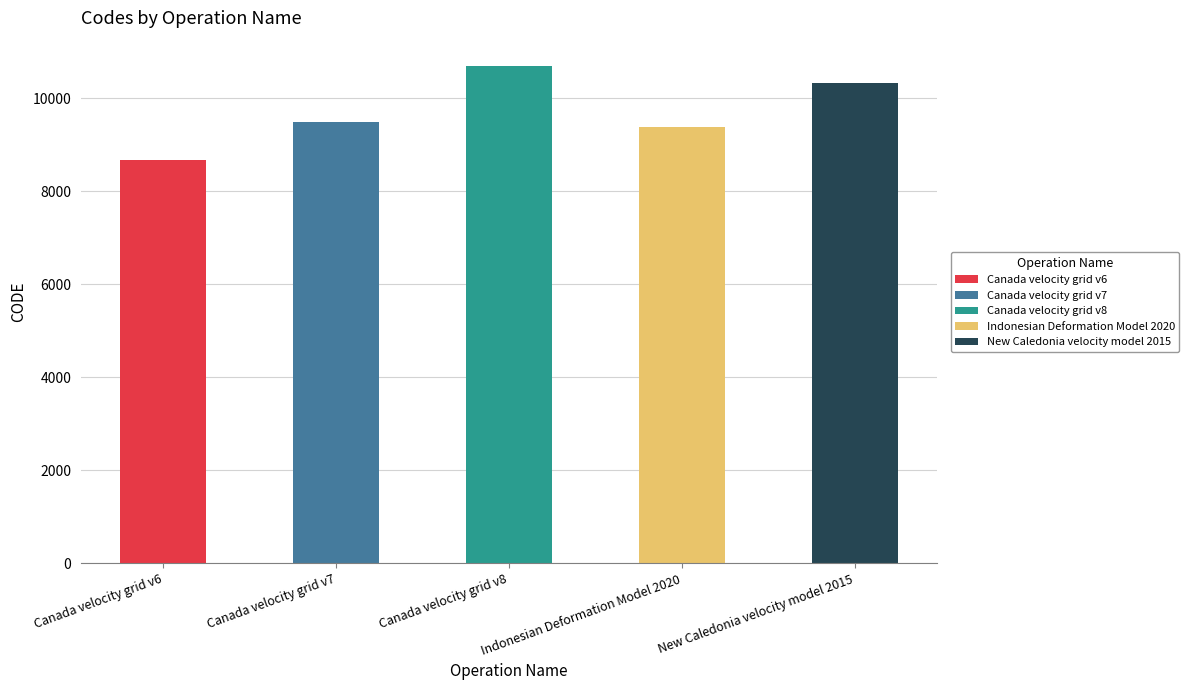

The chart shows a value of 12759 at Indonesian Deformation Model 2020. True or false?

False